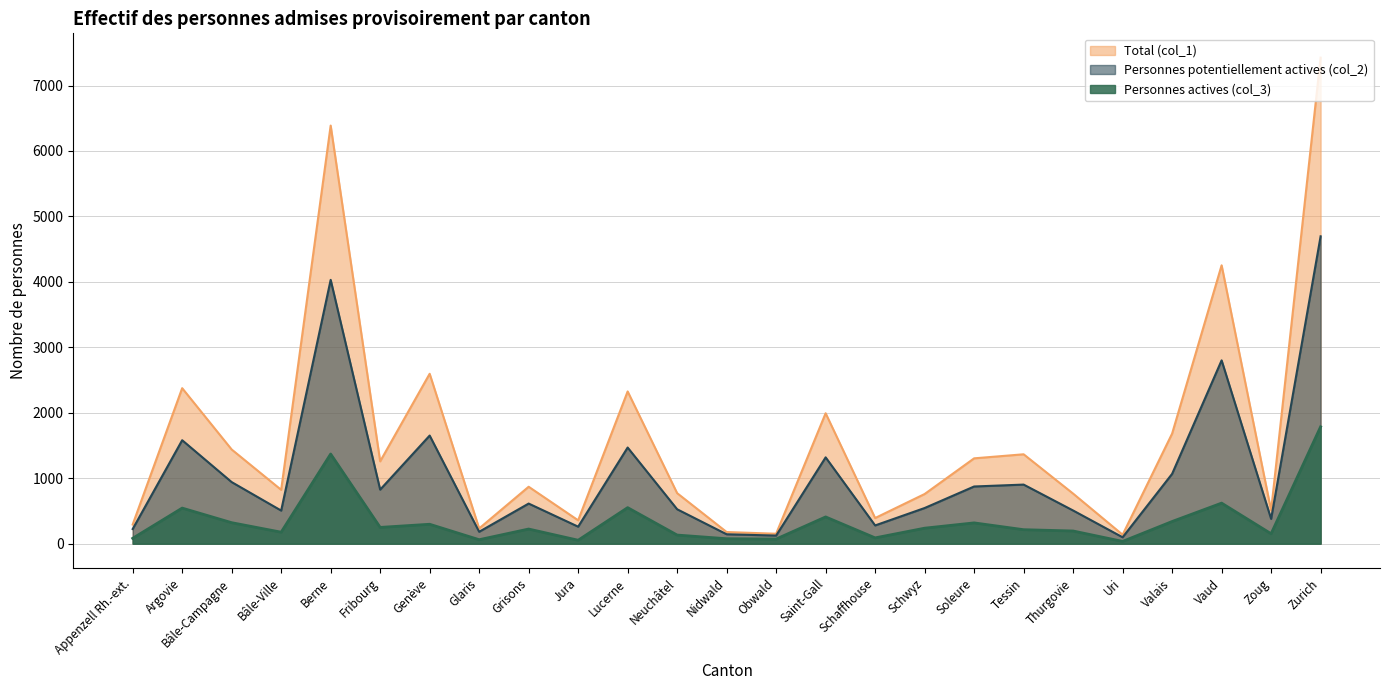

How many lines are shown in the chart?

3